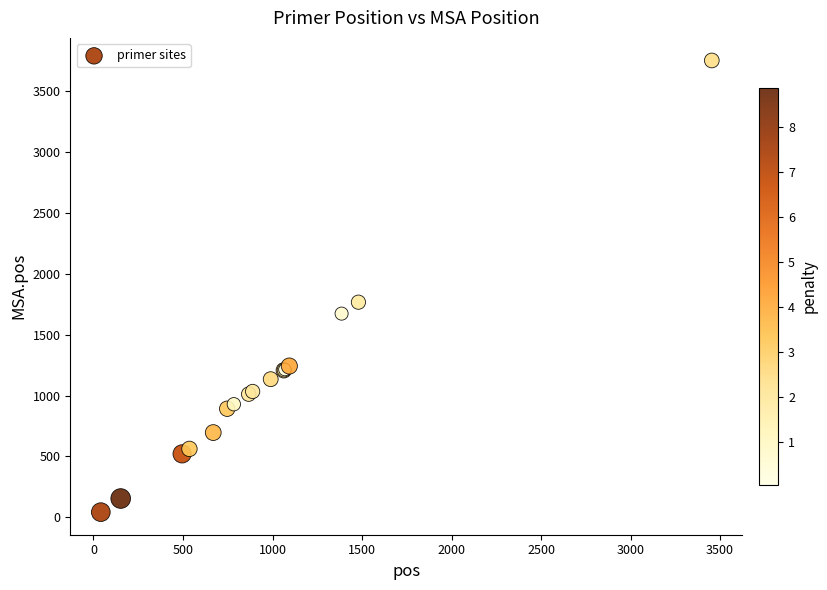

What Y value in the scatter plot is closest to 1898?

1768